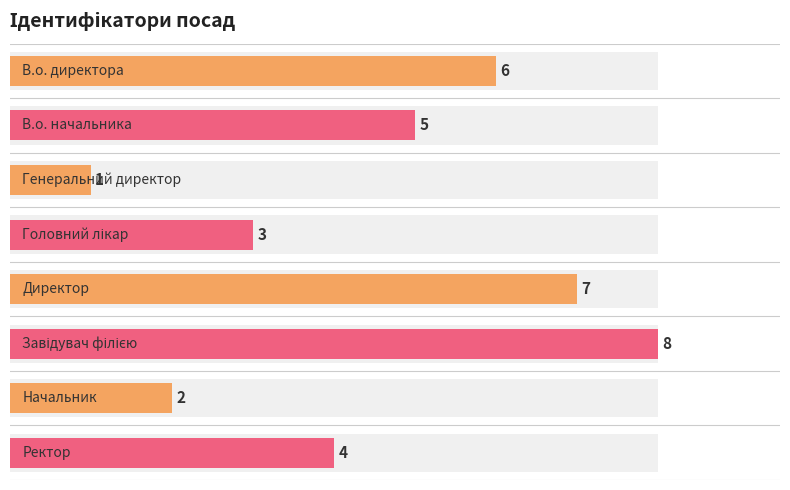

Reading left to right, extract all data points from this chart.

6	5	1	3	7	8	2	4